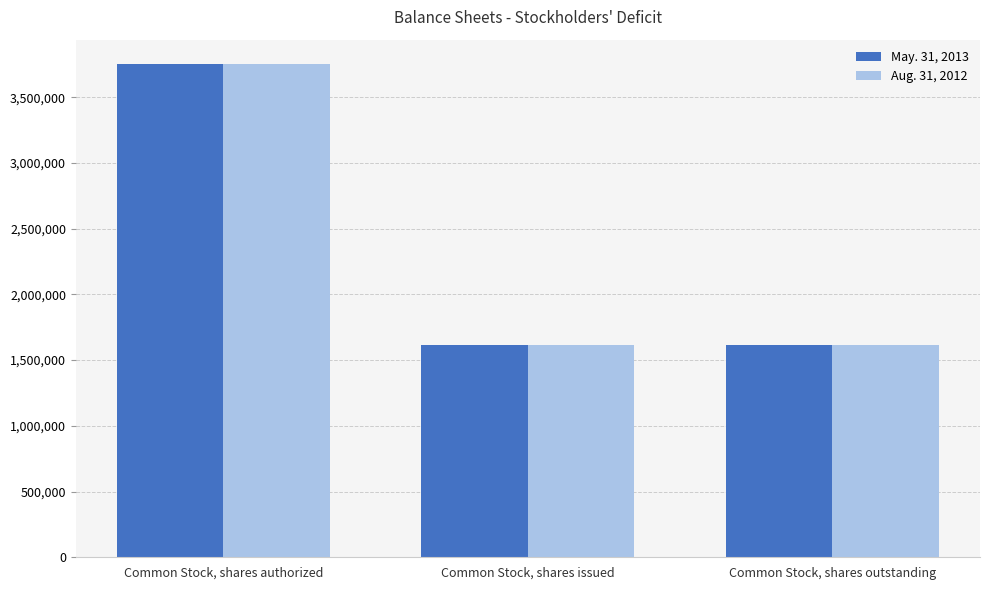

Reading left to right, transcribe all the data shown in this chart.

May. 31, 2013: 3750000	1612500	1612500
Aug. 31, 2012: 3750000	1612500	1612500